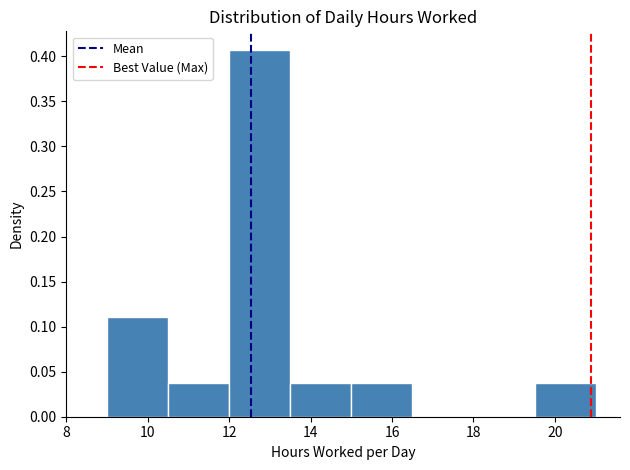

Reading left to right, list every bar in this chart as the range it spans on the x-axis followed by its height. Neither the bar edges nor the heights are printed on the chart, so give them approximately, as read against the axes.

9.0 to 10.5: 0.110
10.5 to 12.0: 0.035
12.0 to 13.5: 0.405
13.5 to 15.0: 0.035
15.0 to 16.5: 0.035
16.5 to 18.0: 0
18.0 to 19.5: 0
19.5 to 21.0: 0.035